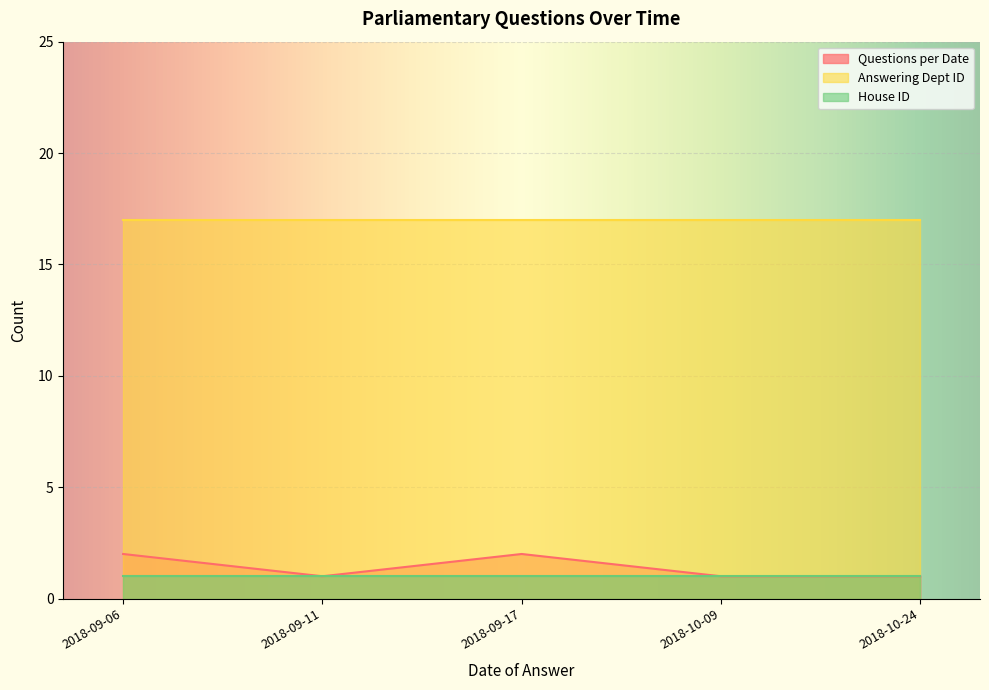

What is the total value across all series at 2018-10-24?

19